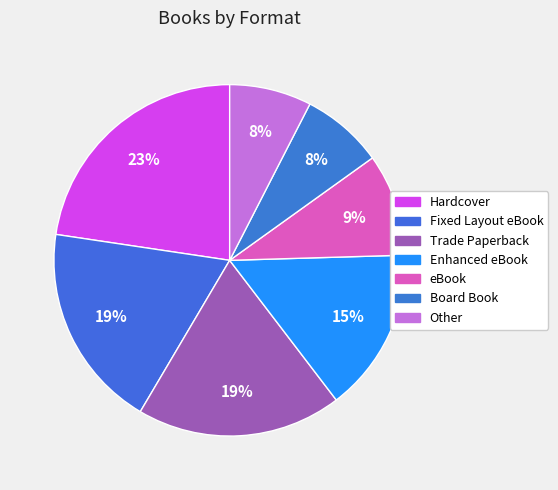

Approximately how many times larger is the value at Other compared to eBook?

0.8